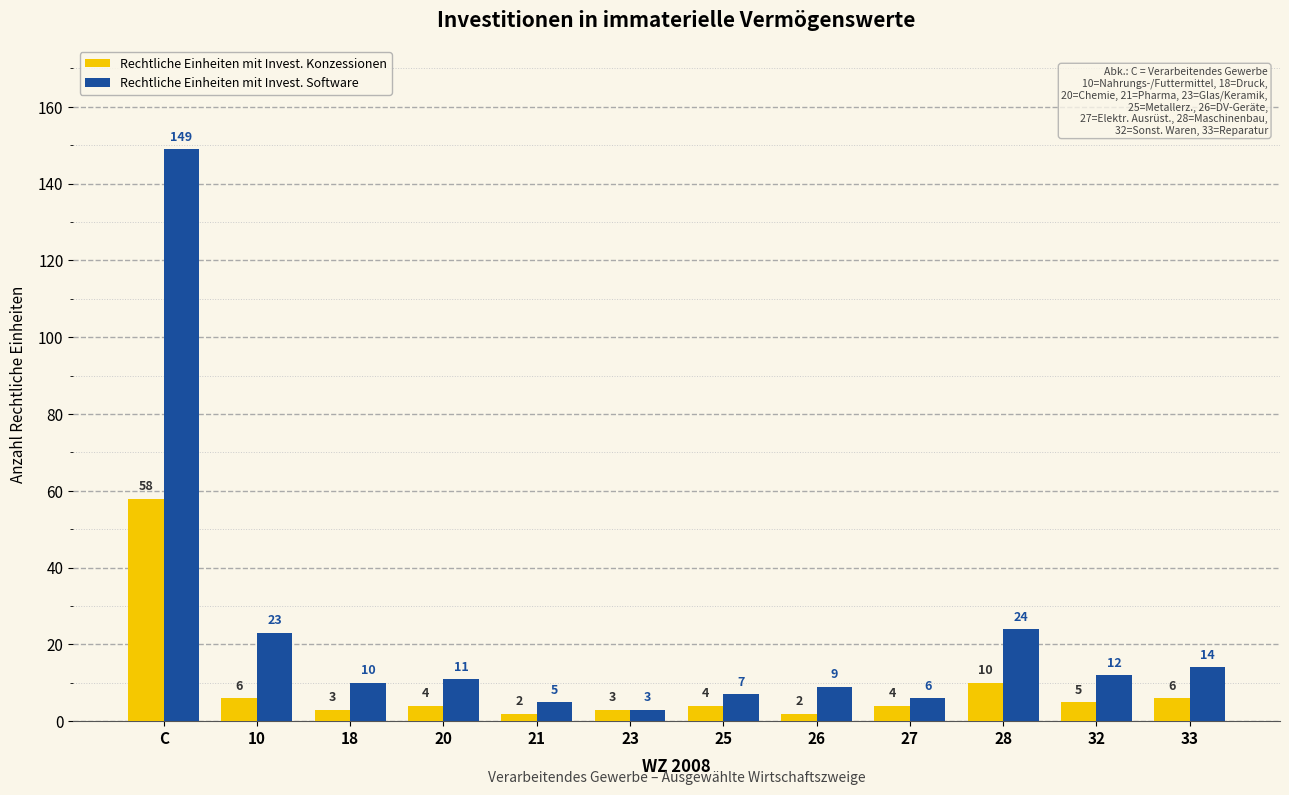

True or false: Rechtliche Einheiten mit Invest. Software has a value of 12 at 28.

False